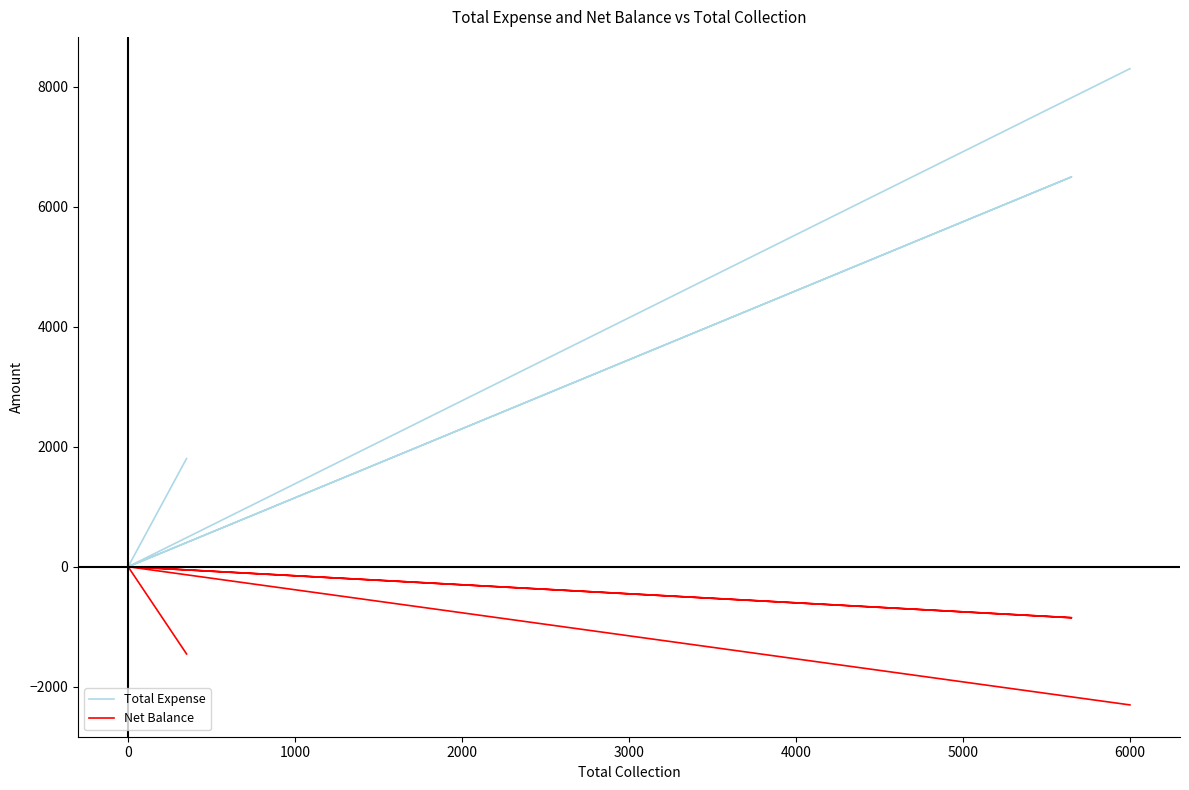

Between 2000 and 3000, which series saw the biggest shift?

Total Expense